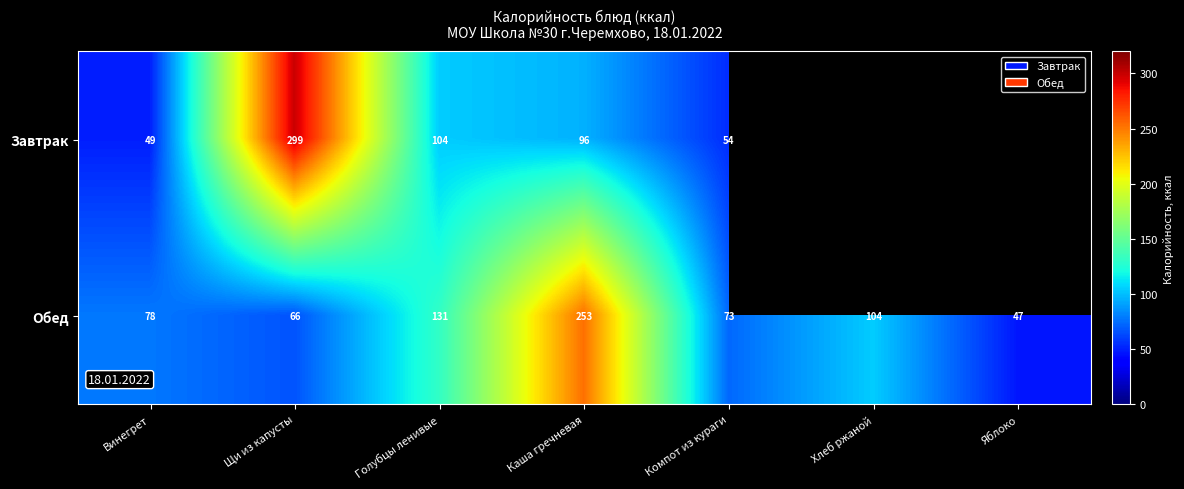

Is it true that Завтрак equals 299.0 at Щи из капусты?

True